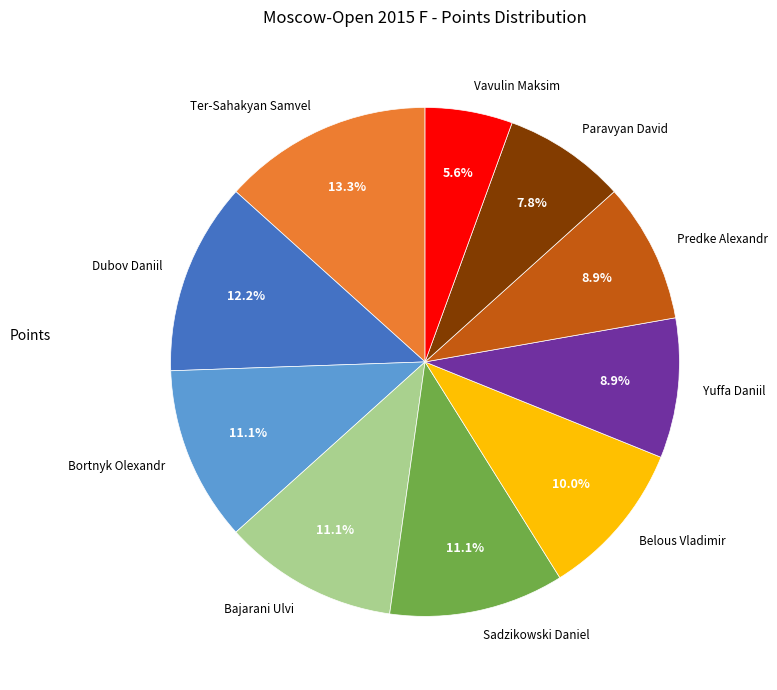

Does Bortnyk Olexandr represent more than half of the total?

No